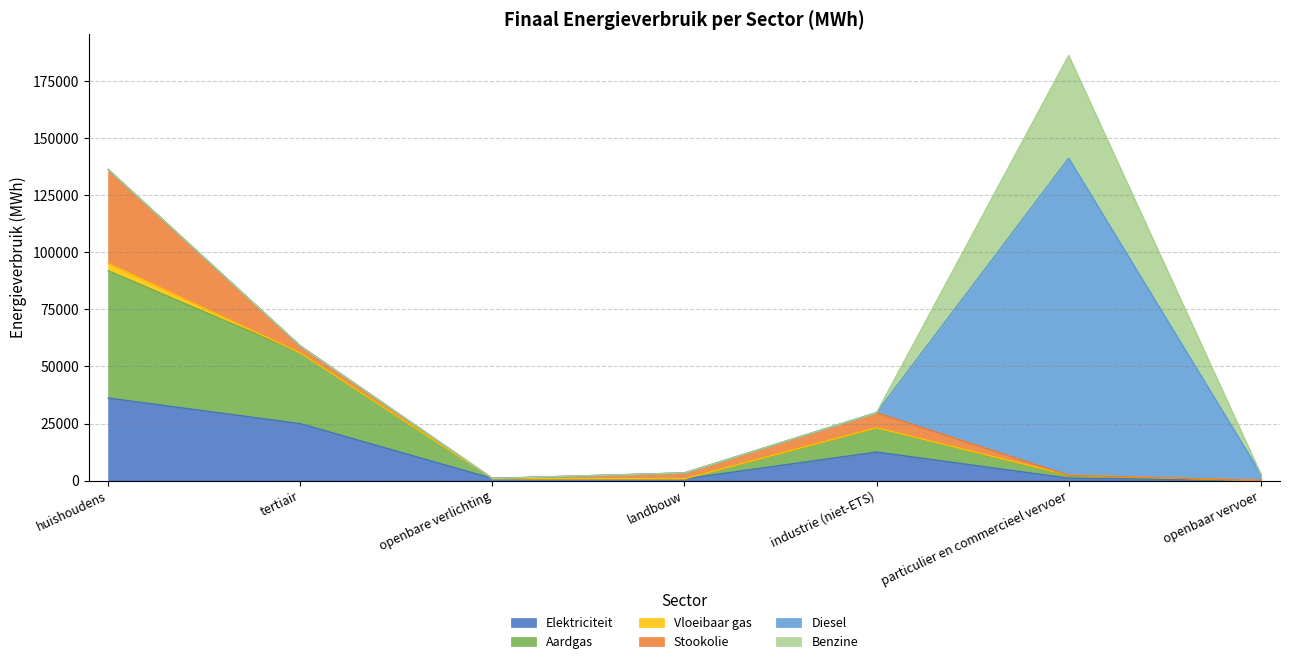

Does the chart display data point markers on the line(s)?

No